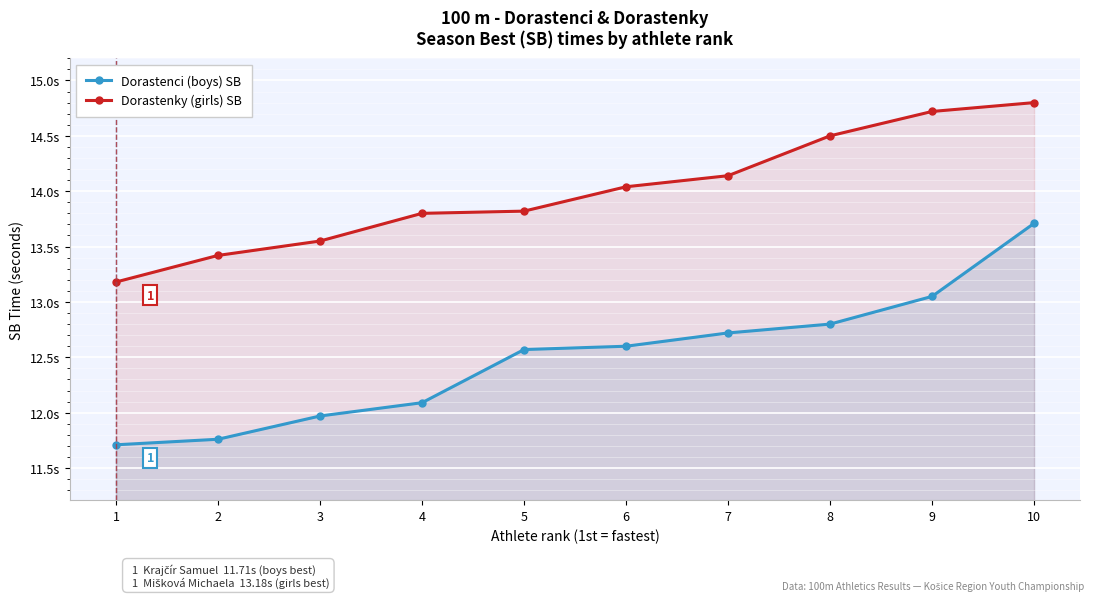

True or false: Dorastenky (girls) SB and Dorastenci (boys) SB cross at least once.

False